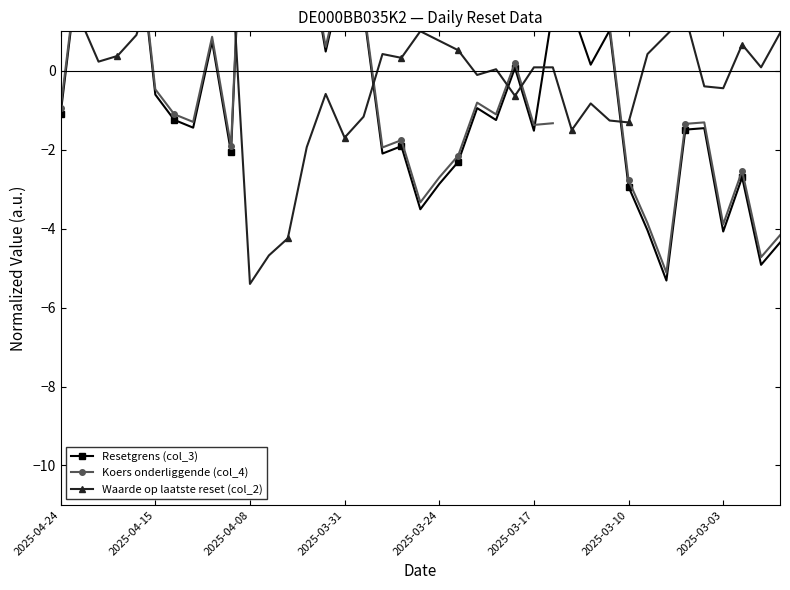

Is the value of Resetgrens (col_3) at 13 greater than the value of Koers onderliggende (col_4) at 16?

Yes